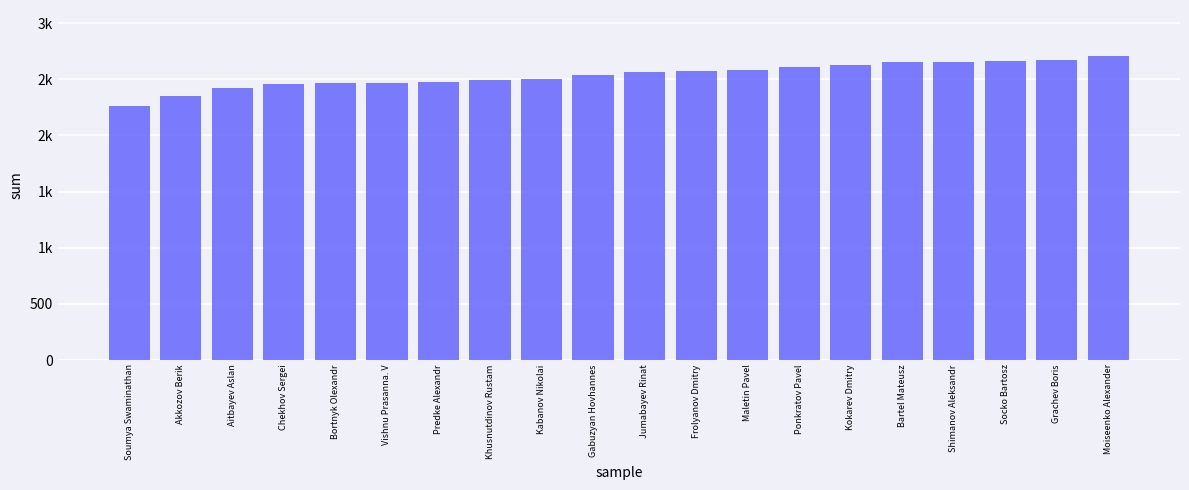

Which category has the lowest value across all series?

Soumya Swaminathan